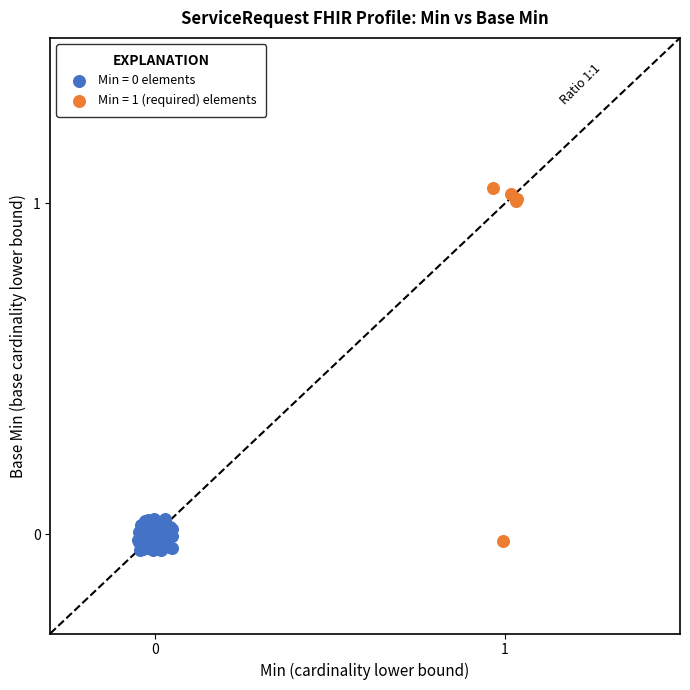

Which series reaches the maximum Y coordinate?

Min = 1 (required) elements